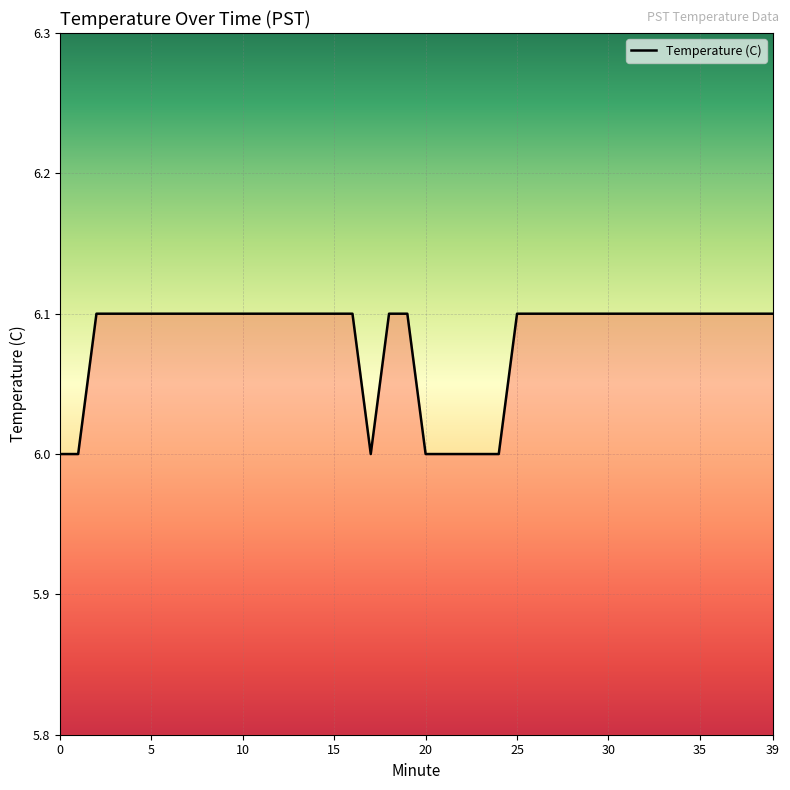

Which category has the highest value across all series?

2